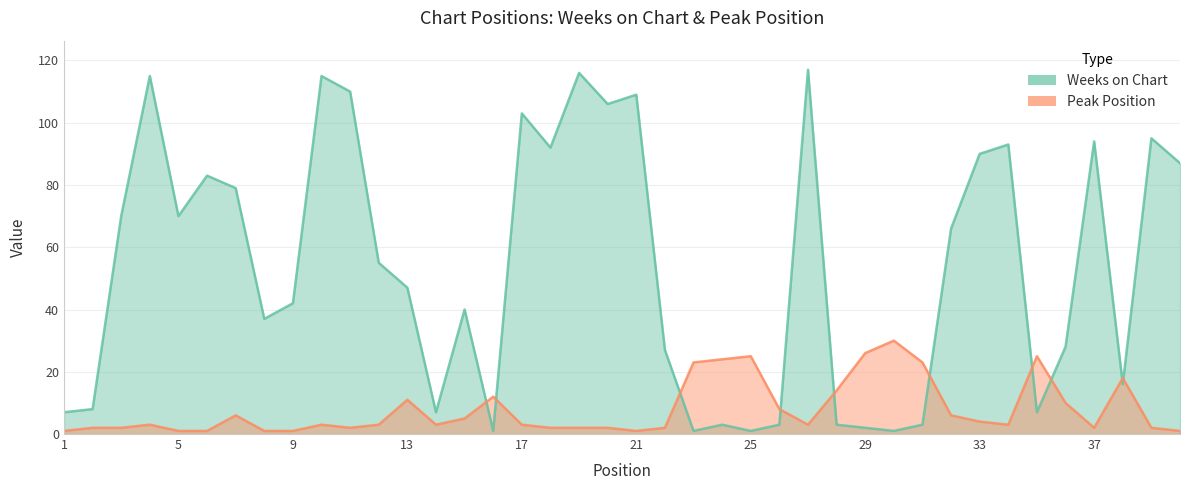

List the series in order of their overall mean, highest first.

Weeks on Chart, Peak Position